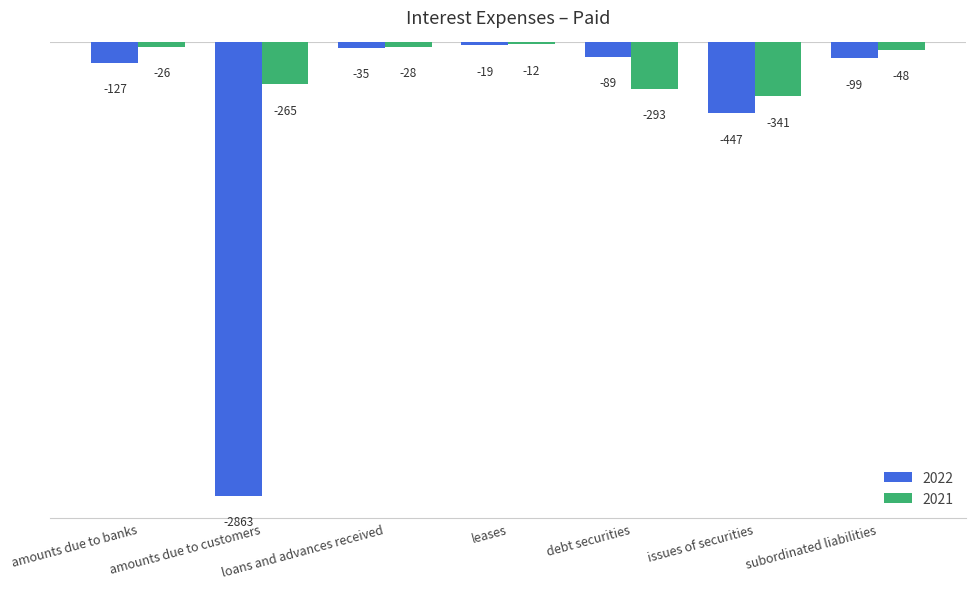

How many bars are there in total?

14